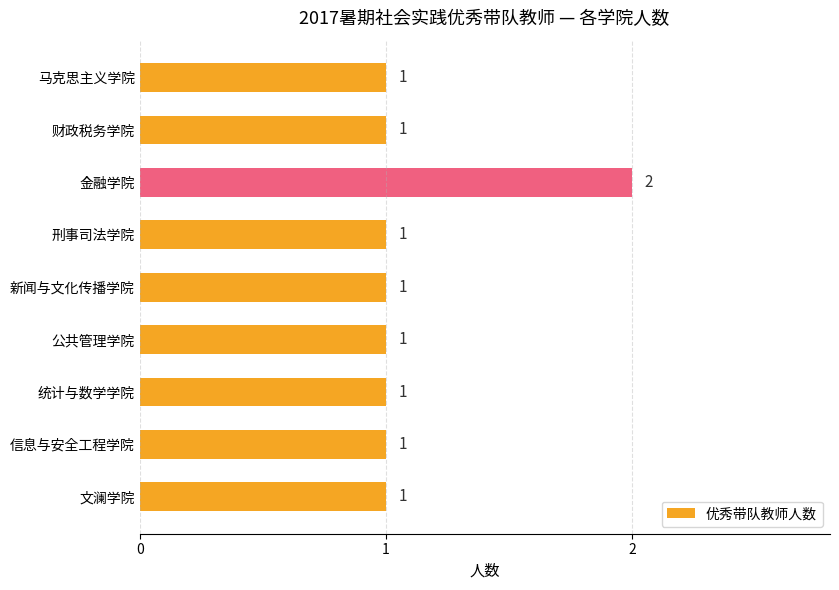

Are the bars horizontal?

Yes